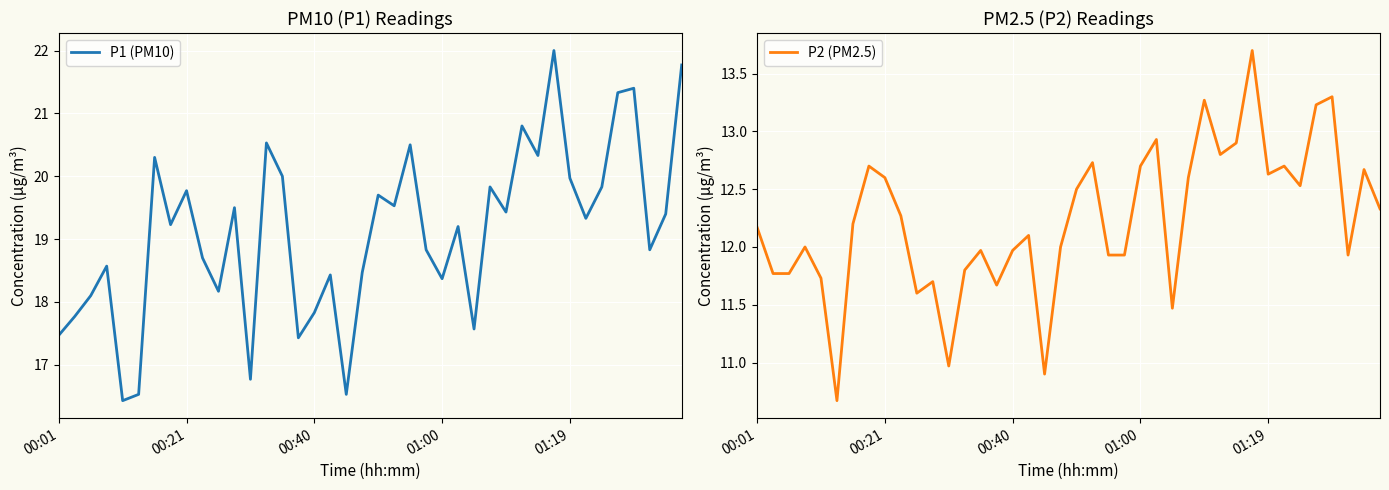

True or false: P1 (PM10) and P2 (PM2.5) intersect in this chart.

False